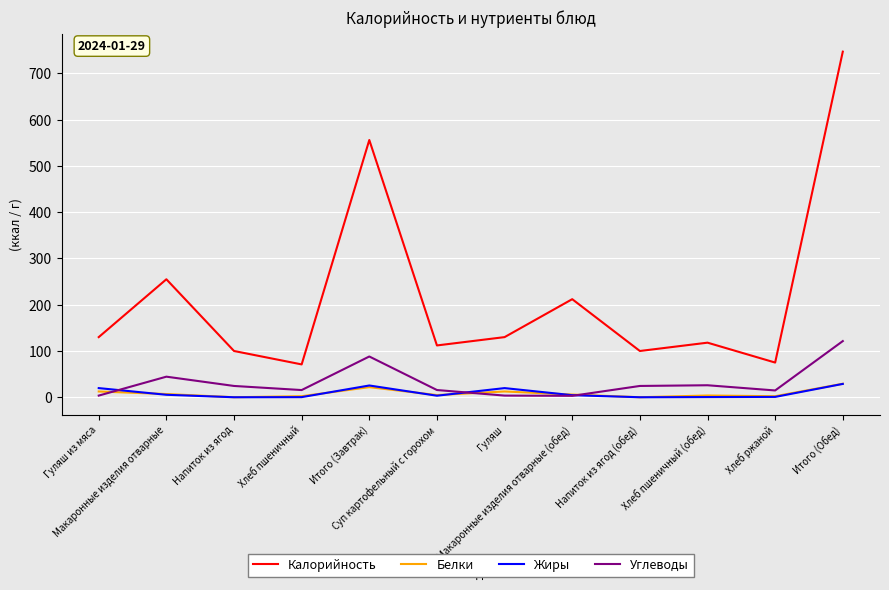

True or false: Белки and Калорийность cross at least once.

False